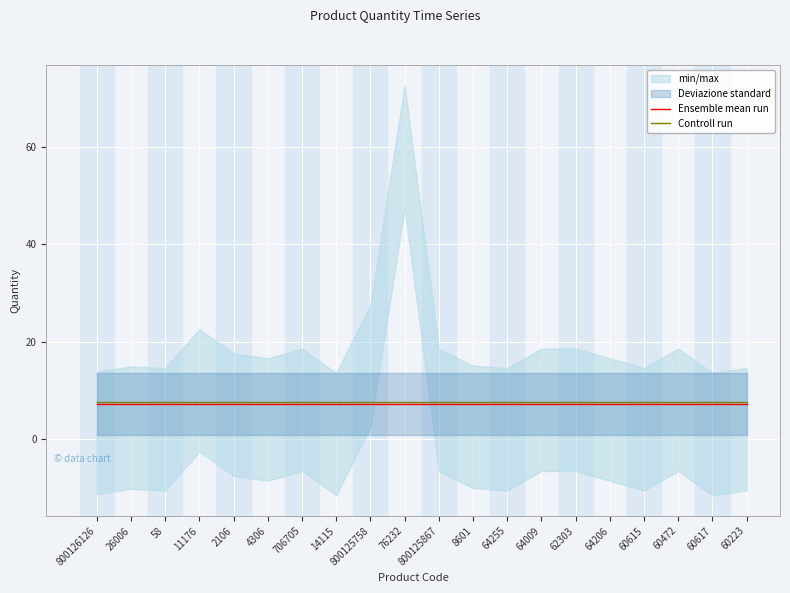

What is the total value across all series at 60472?

14.8